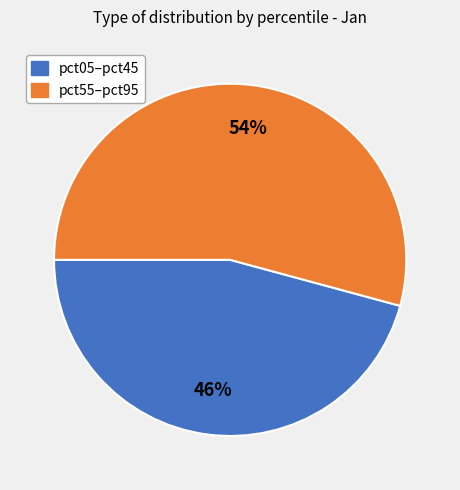

Does any single category account for the majority?

Yes